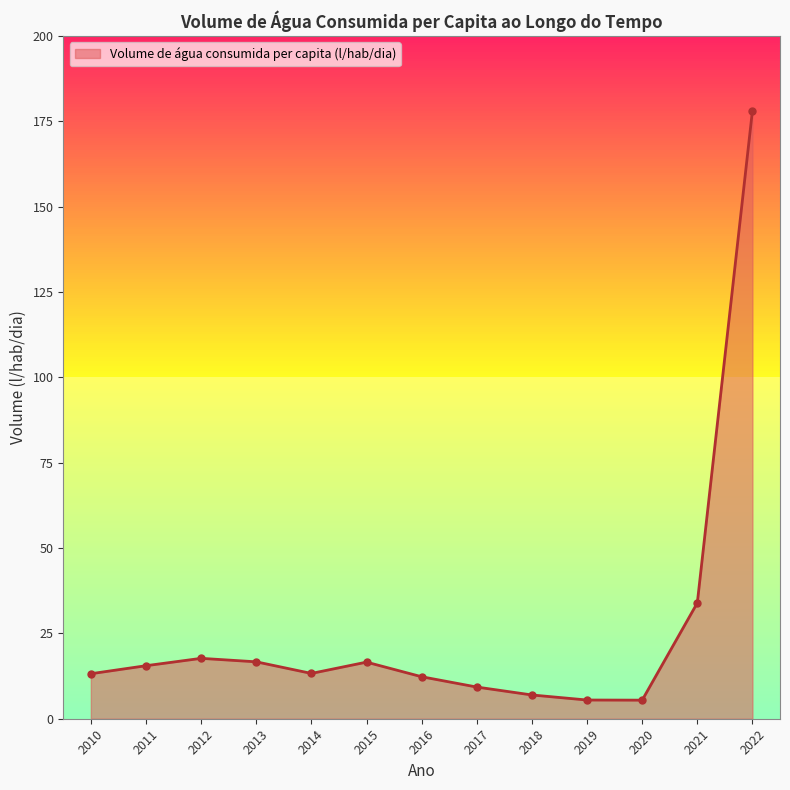

True or false: the data has more than 0 interior local peaks.

True